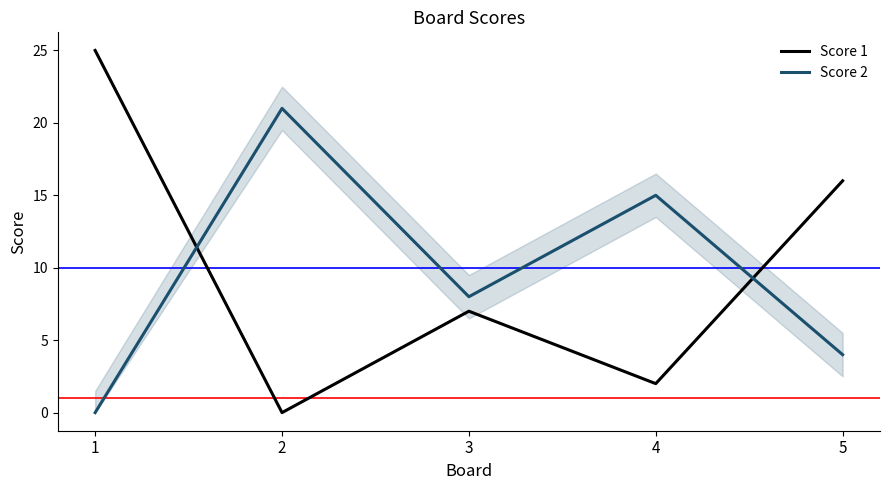

At which category is the sum across all series the highest?

1